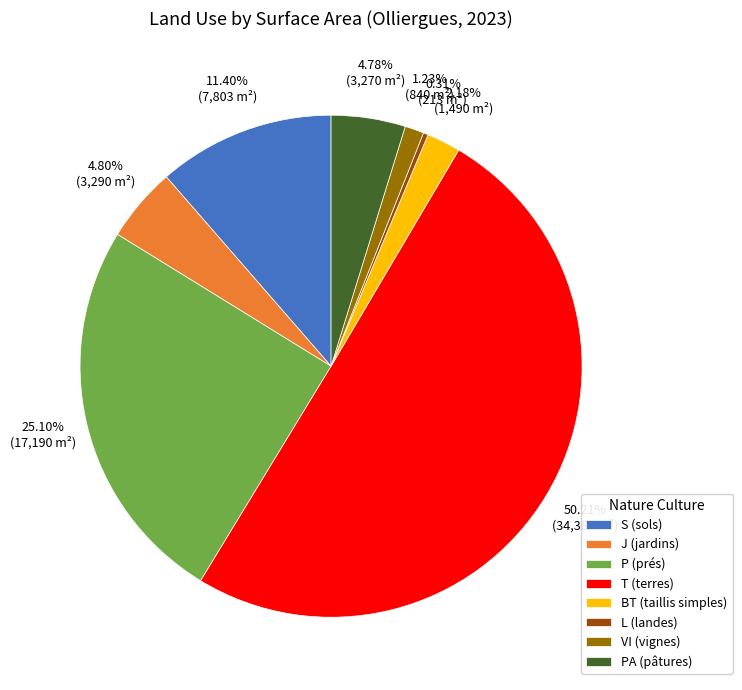

Is the sum of VI (vignes) and PA (pâtures) greater than half?

No